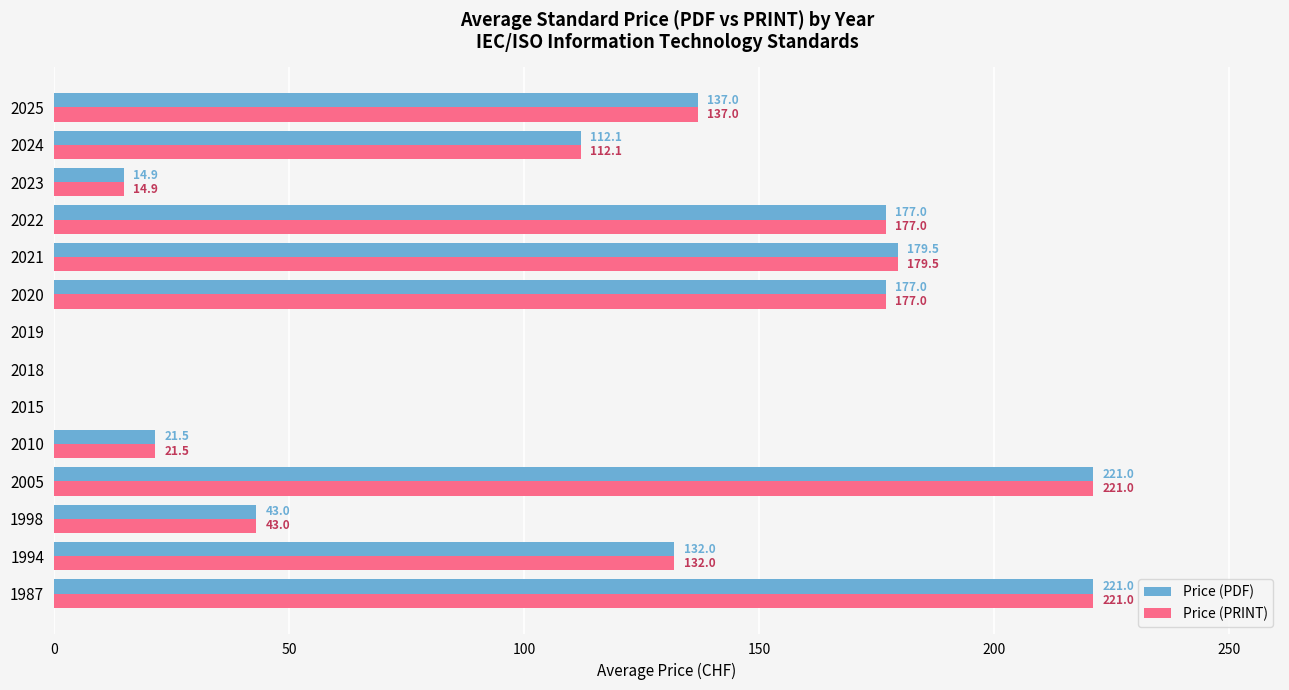

The Price (PRINT) series shows 65.7 at 1998. True or false?

False